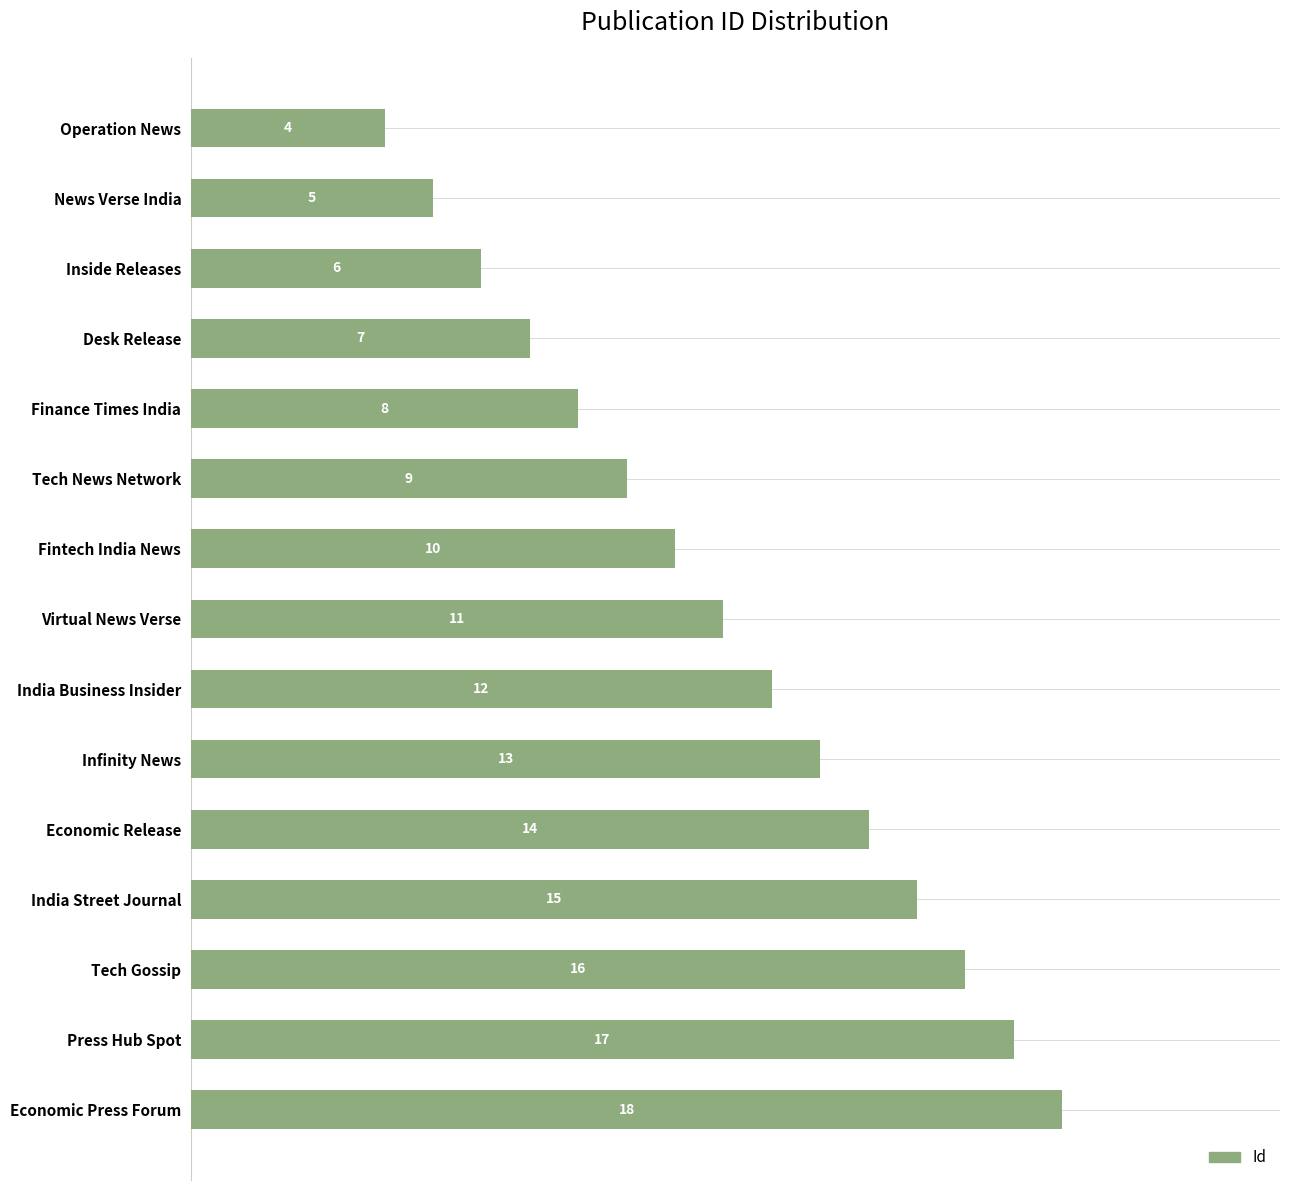

Which category has the highest value across all series?

Economic Press Forum